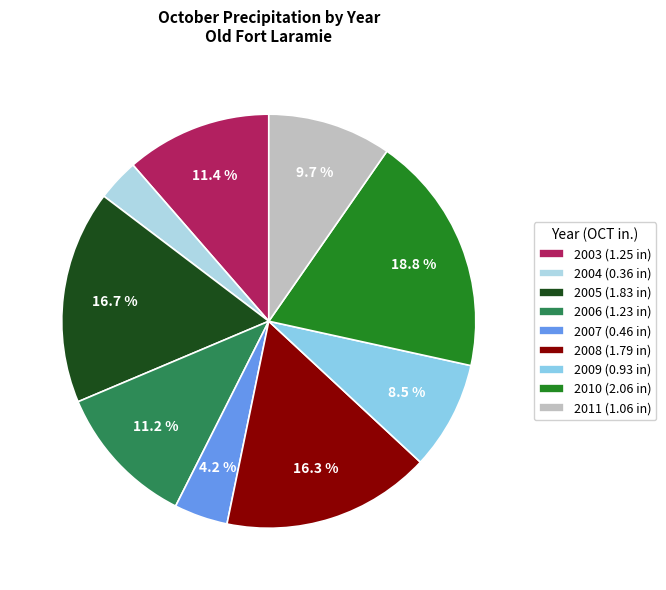

Does any single category account for the majority?

No